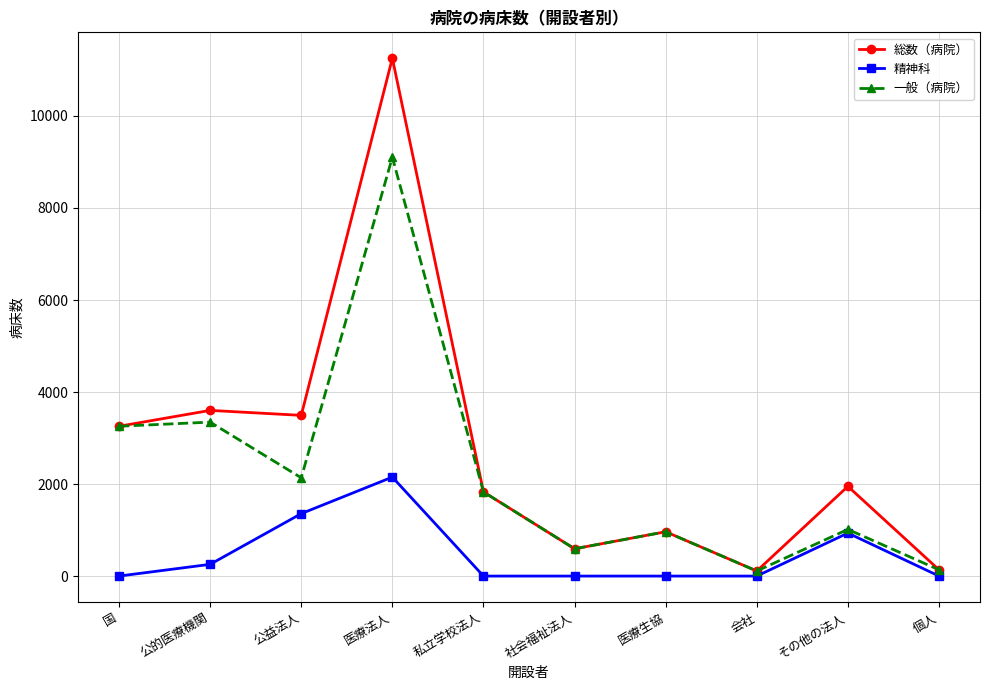

What is the label of the 2nd point from the left?

公的医療機関